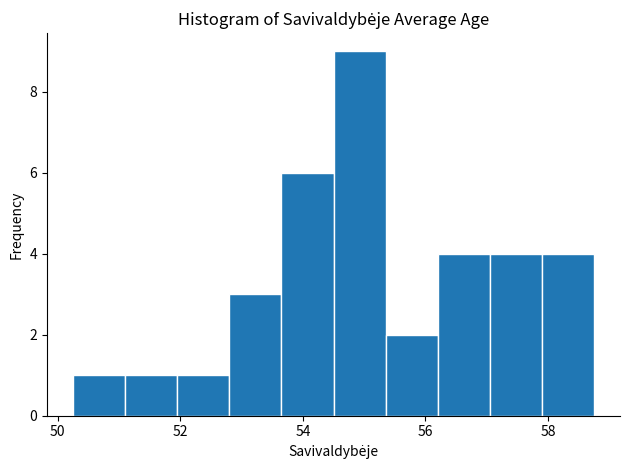

How tall is the bar that spans 51.10 to 51.95 on the x-axis? Neither the bar edges nor the heights are printed on the chart, so give them approximately, as read against the axes.

1